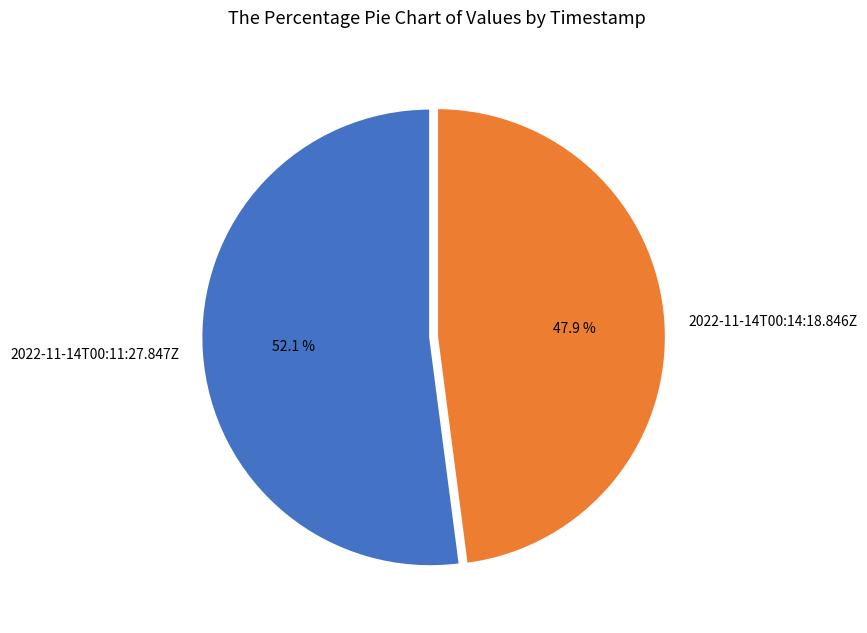

How much of the chart is everything except 2022-11-14T00:14:18.846Z?

52.1%